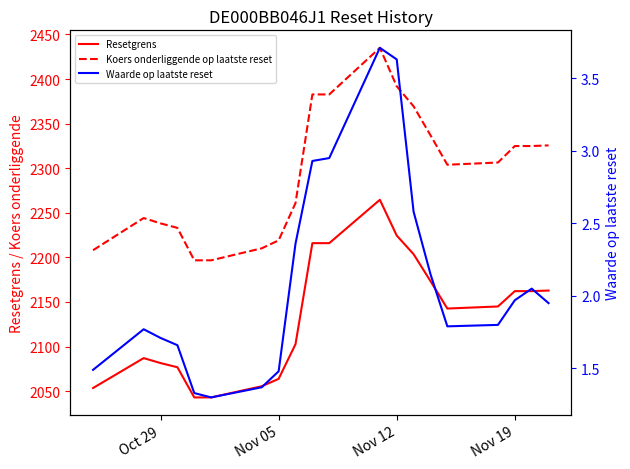

How many lines are shown in the chart?

3